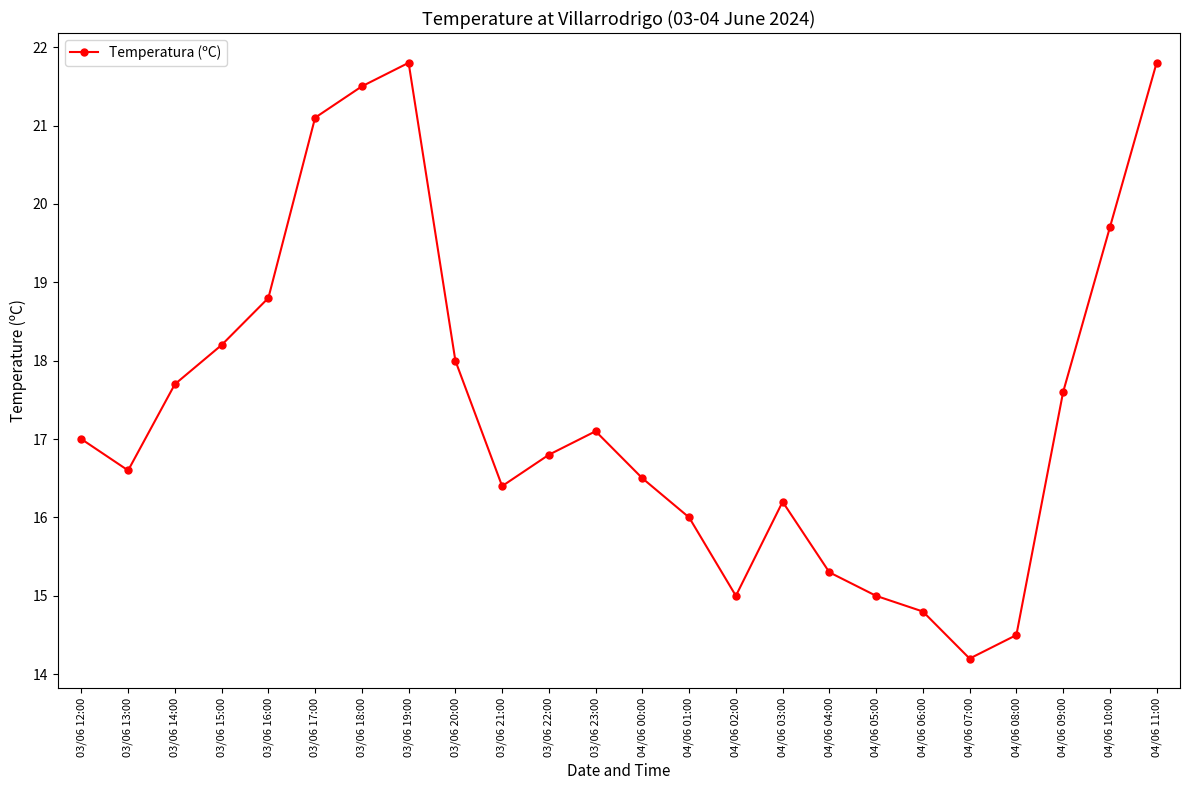

What is the ratio of the value at 03/06 17:00 to the value at 04/06 06:00?

1.4